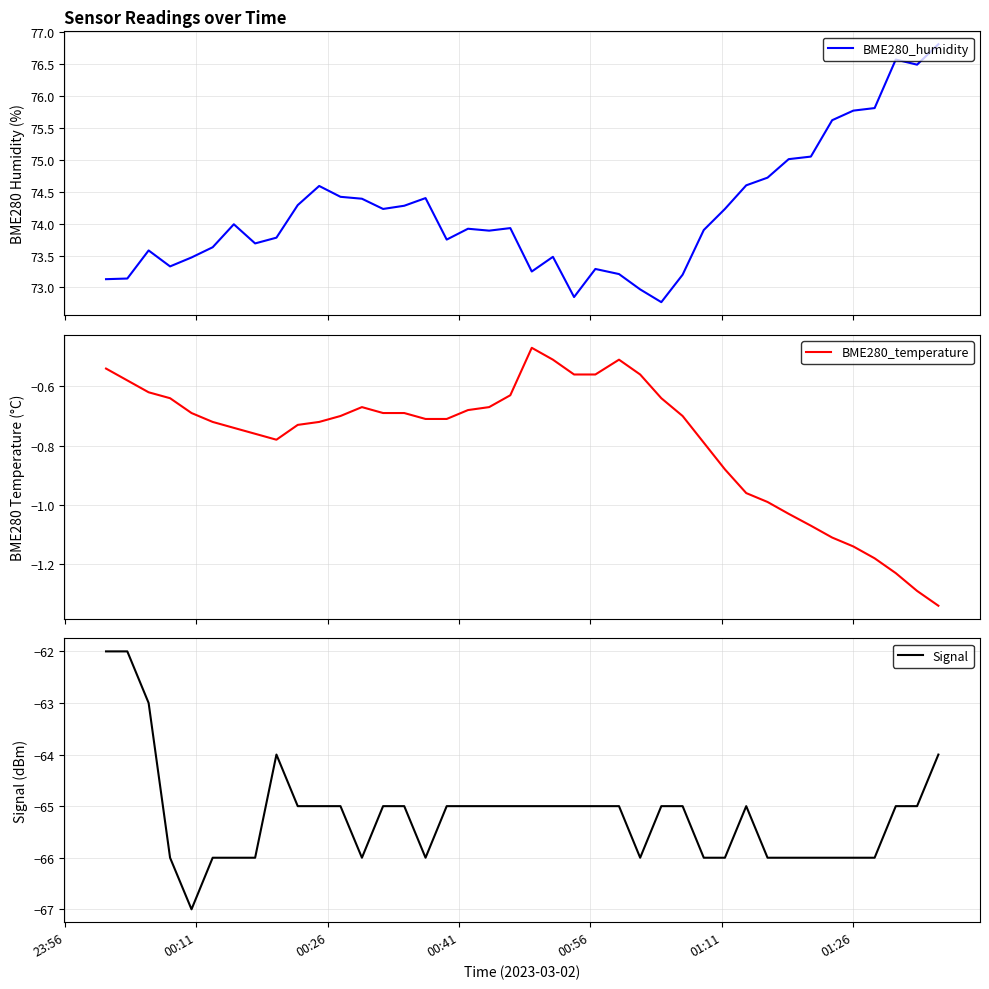

Which series has the widest spread of values?

Signal